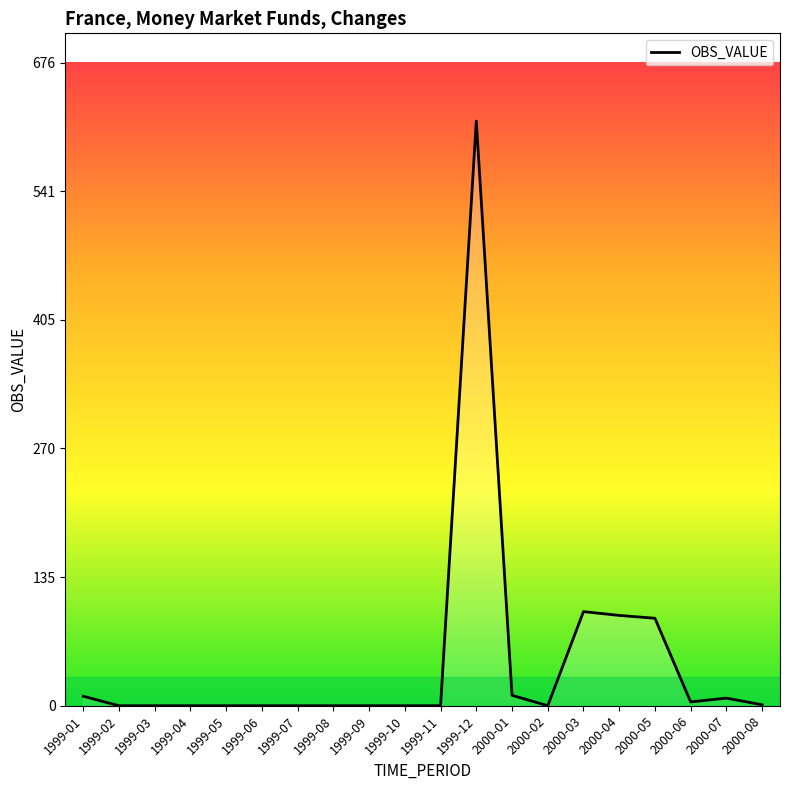

The chart shows a value of 0 at 1999-11. True or false?

True